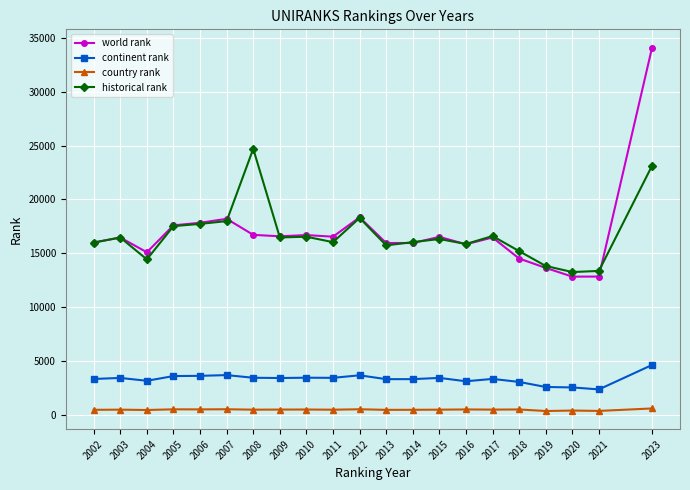

Rank the series at 2008 from highest to lowest value.

historical rank, world rank, continent rank, country rank